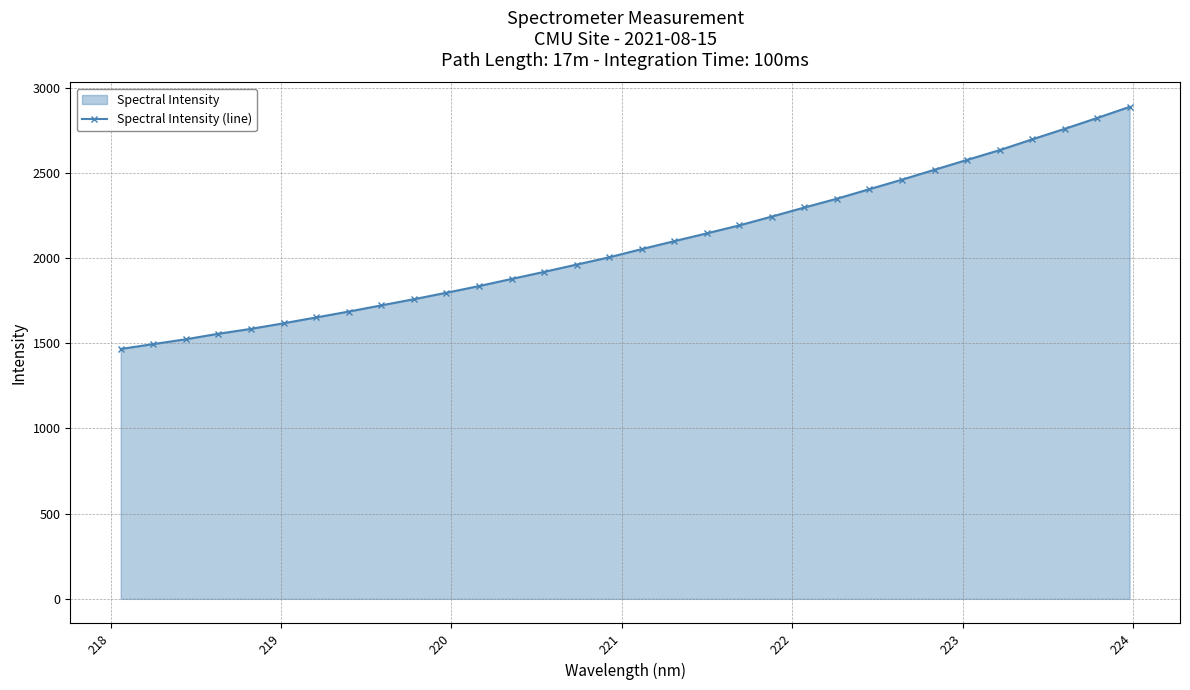

How many lines are shown in the chart?

1